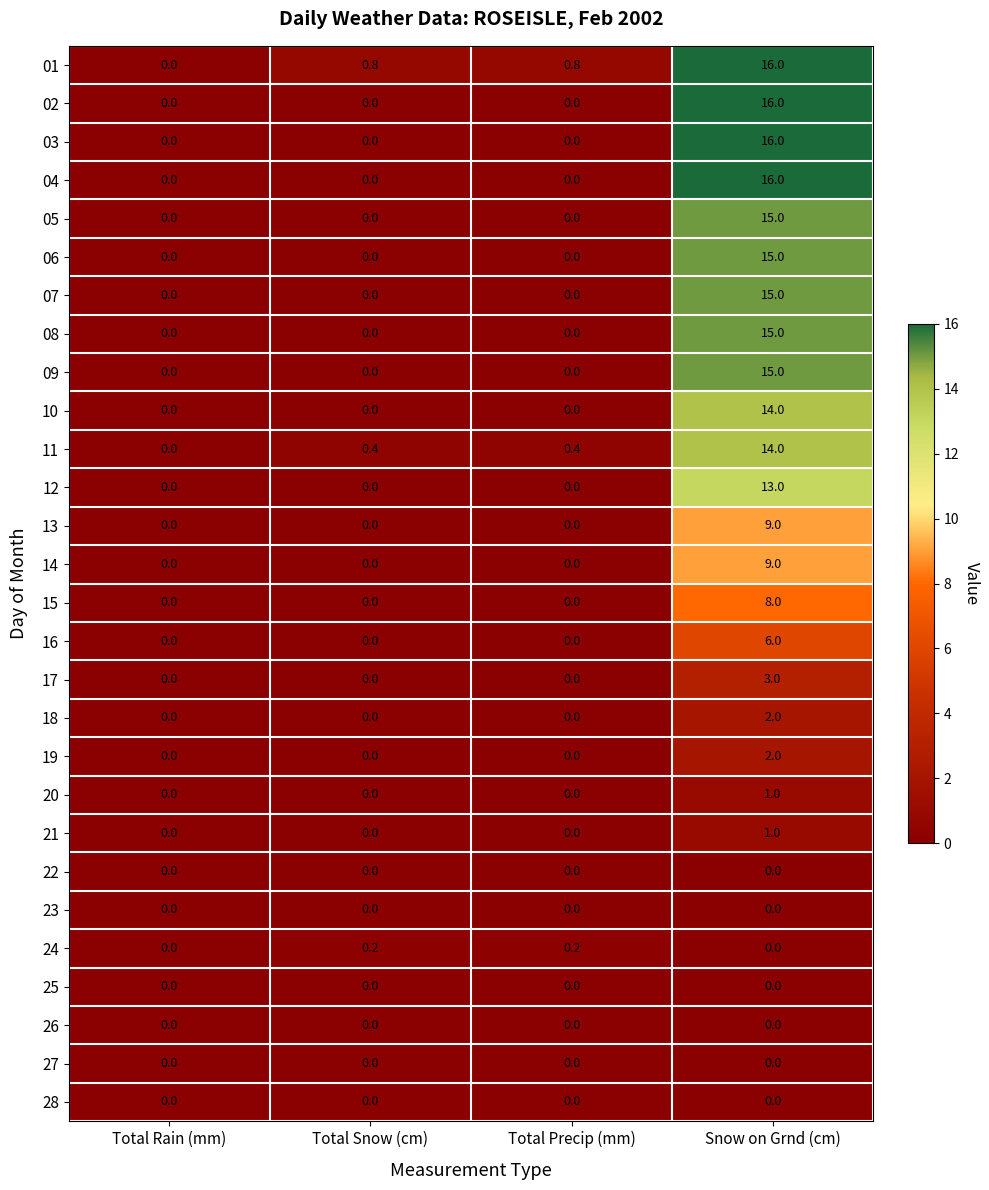

Which series changed the most between Total Rain (mm) and Total Snow (cm)?

01